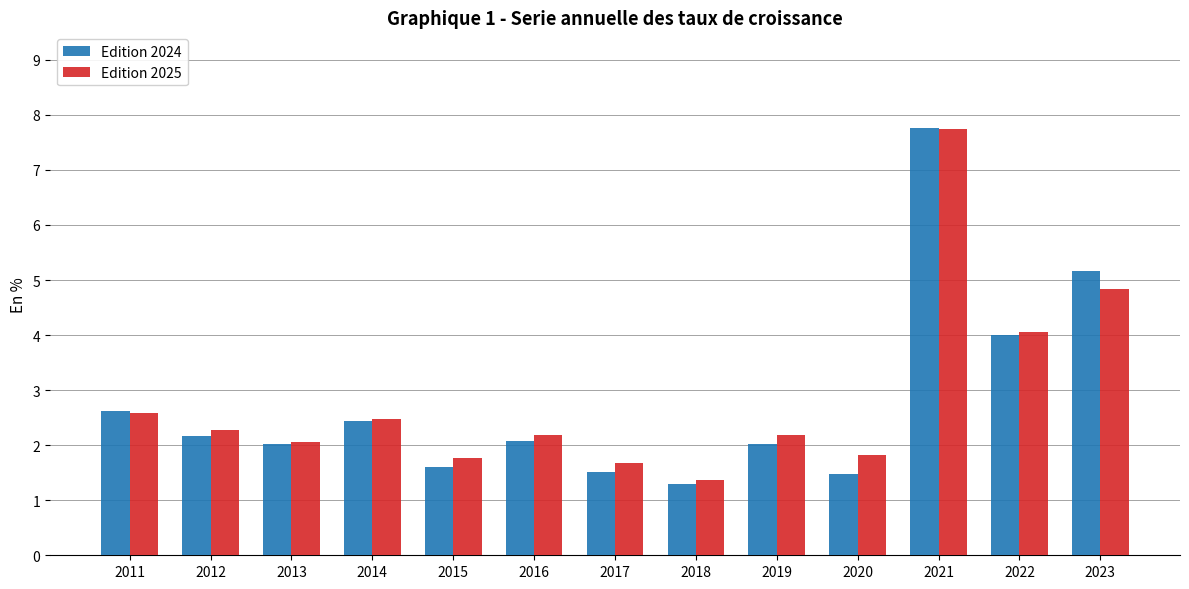

How many data points in Edition 2025 are less than 2?

4